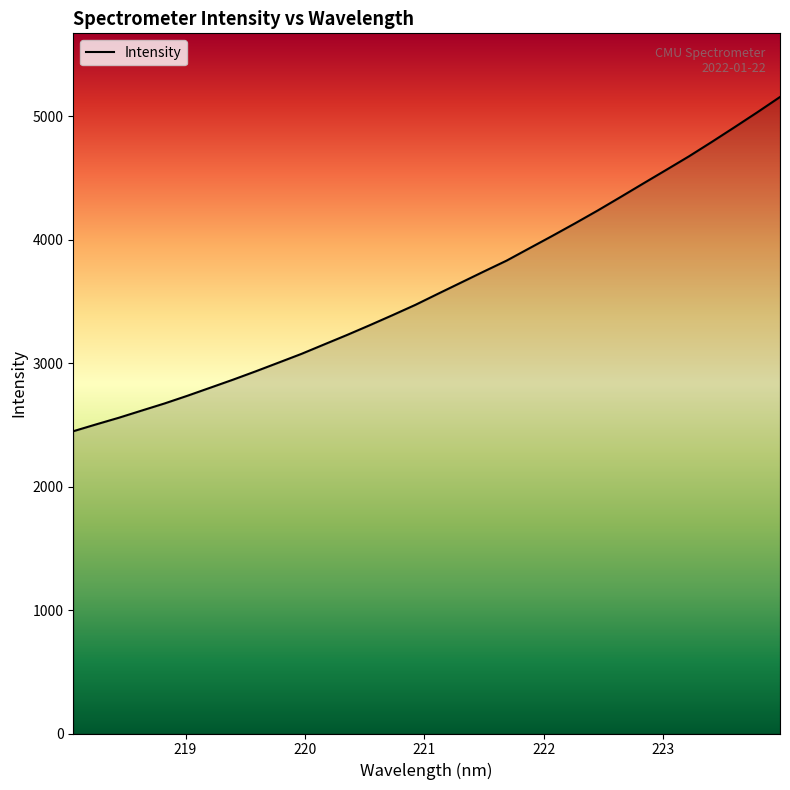

Reading right to left, list all the values displayed in this chart.

5154.2	5029.9	4908.9	4789.8	4673.4	4563.4	4454.2	4344.2	4235.4	4130.9	4029.1	3929.4	3829.3	3741.1	3651.4	3561.8	3471.3	3388.0	3306.5	3227.1	3150.8	3074.0	3003.4	2933.1	2865.1	2799.8	2734.8	2672.6	2615.0	2557.0	2503.0	2447.6